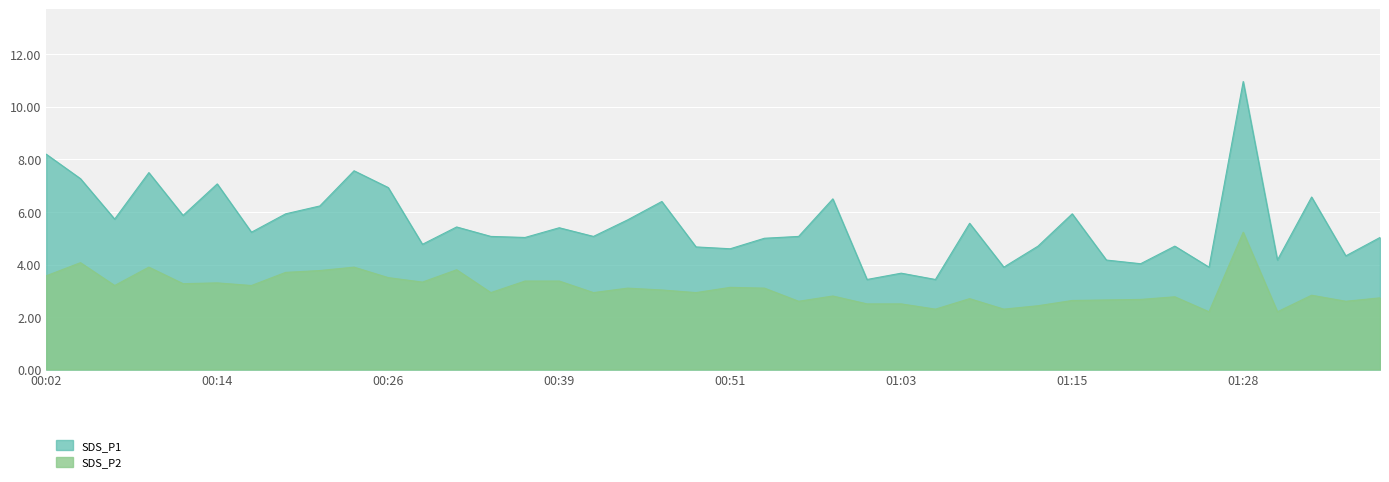

What is the minimum value shown in the chart?

2.2